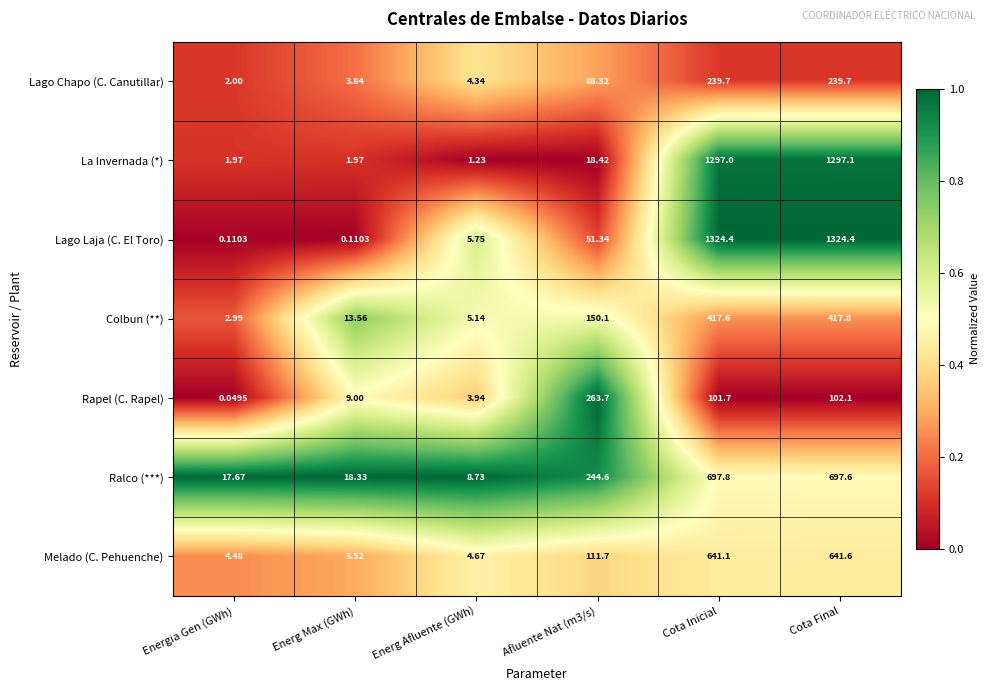

Which series has the widest spread of values?

Lago Laja (C. El Toro)